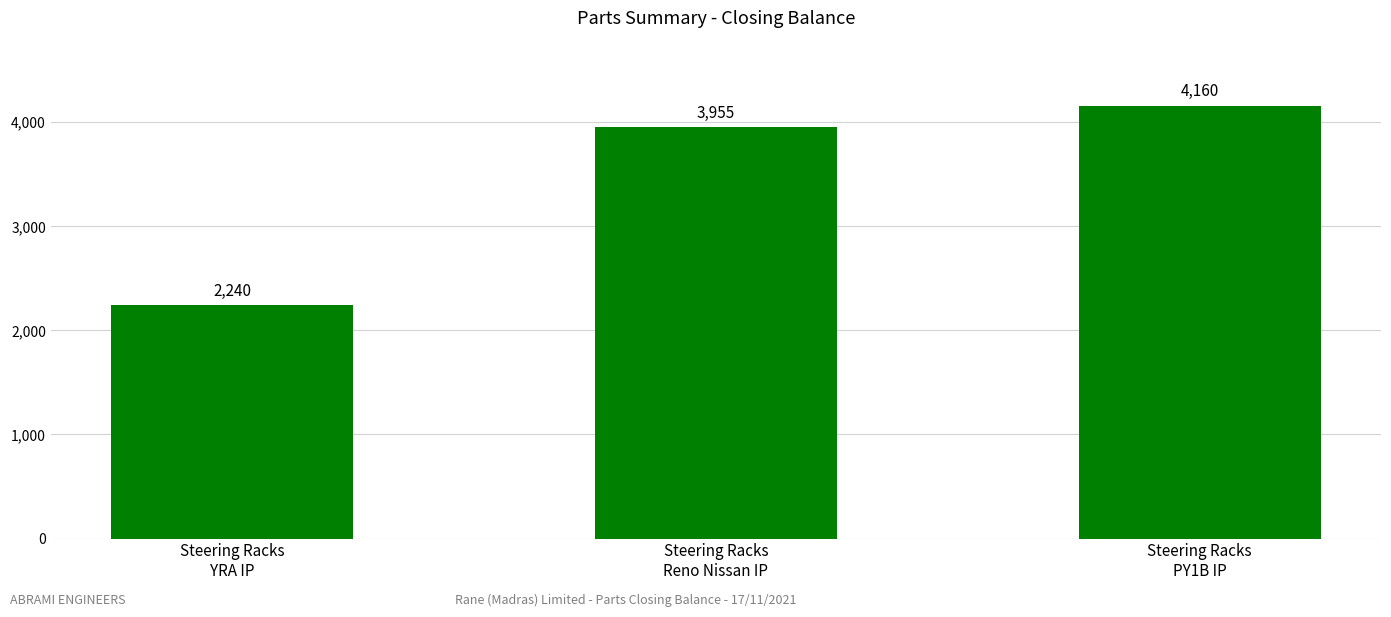

What position from the left is Steering Racks
PY1B IP?

3